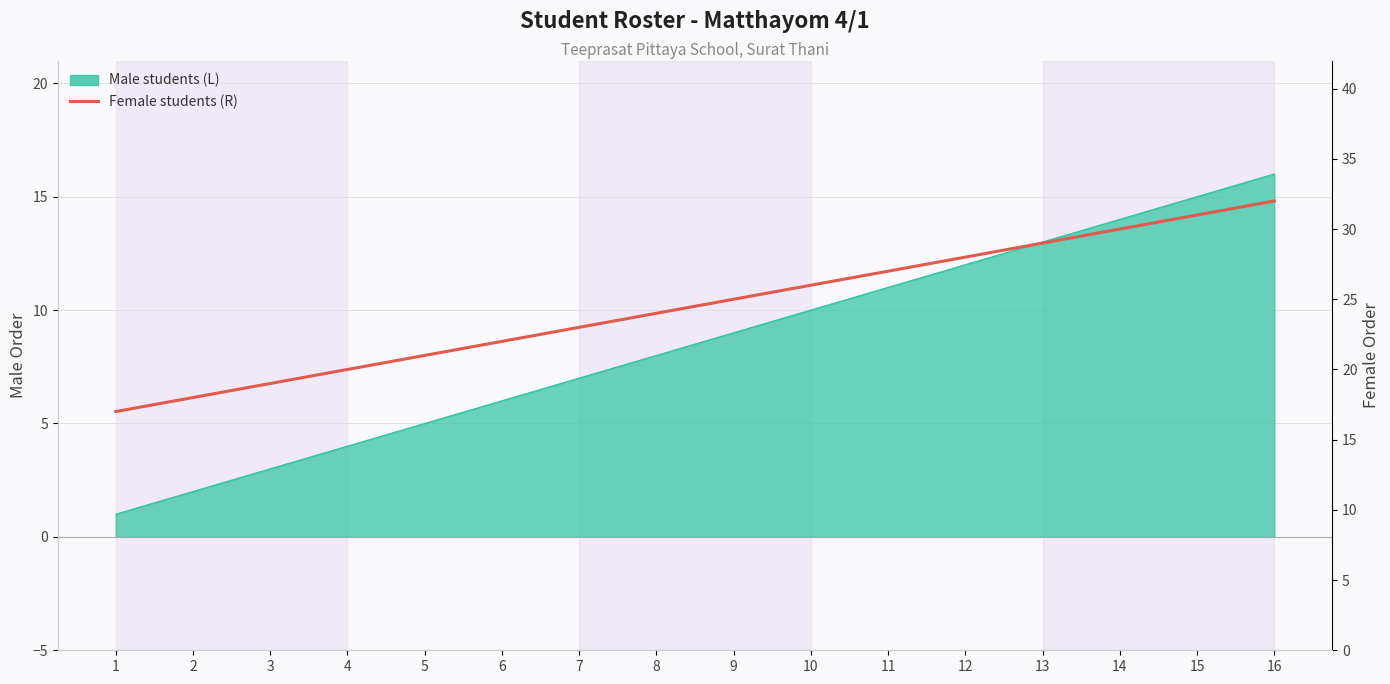

Rank the categories by value from highest to lowest.

16, 15, 14, 13, 12, 11, 10, 9, 8, 7, 6, 5, 4, 3, 2, 1